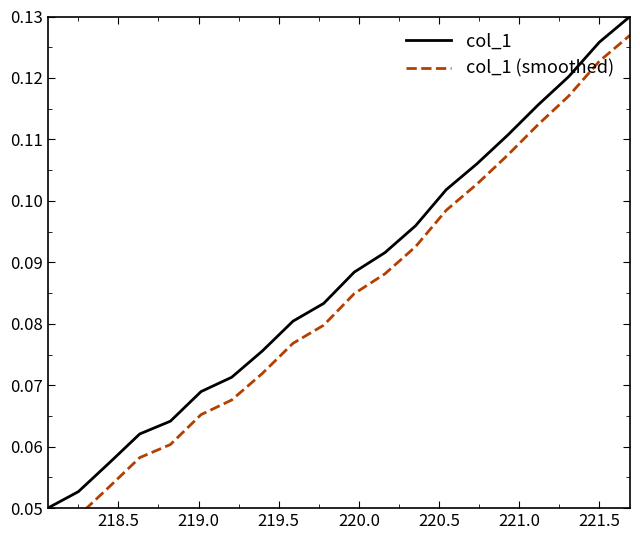

At how many categories does at least one series exceed 0?

20